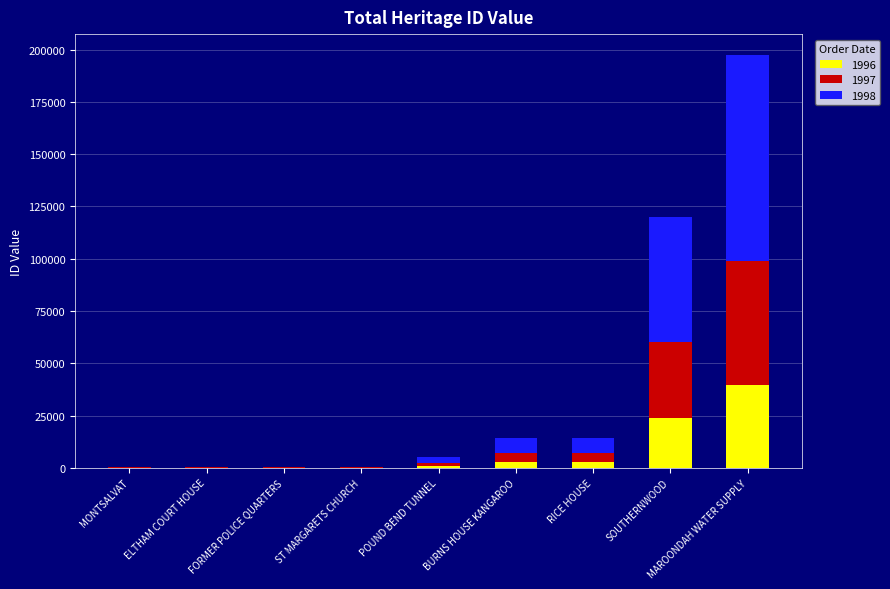

What is the highest value of the 1996 series?

39510.4